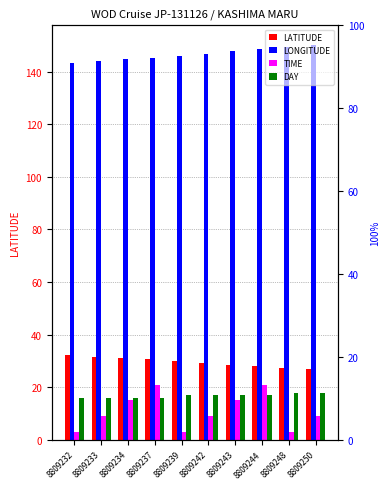

What are all the series names shown in the legend?

LATITUDE, LONGITUDE, TIME, DAY